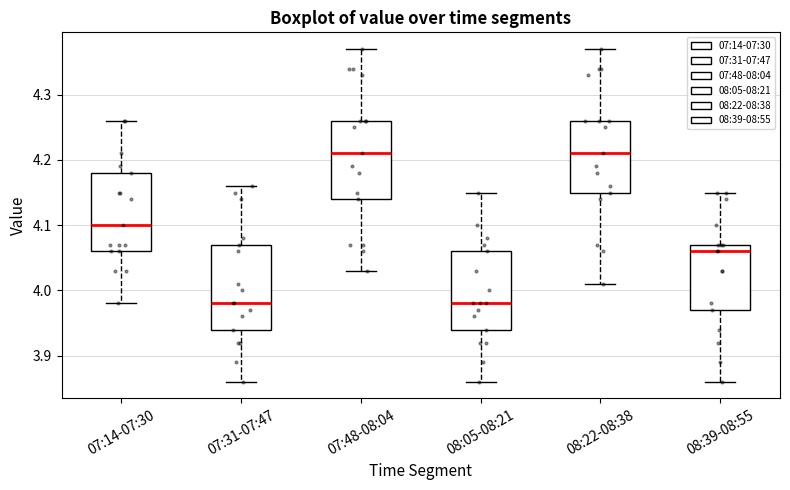

Reading left to right, transcribe this box plot: for each box, give where its median line is, the range the box spans, and where its two whiskers end, as read against the y-axis. The values are not printed on the chart, so give them approximately, as read against the axis.

07:14-07:30: median 4.10, box 4.06 to 4.18, whiskers 3.98 to 4.26
07:31-07:47: median 3.98, box 3.94 to 4.07, whiskers 3.86 to 4.16
07:48-08:04: median 4.21, box 4.14 to 4.26, whiskers 4.03 to 4.37
08:05-08:21: median 3.98, box 3.94 to 4.06, whiskers 3.86 to 4.15
08:22-08:38: median 4.21, box 4.15 to 4.26, whiskers 4.01 to 4.37
08:39-08:55: median 4.06, box 3.97 to 4.07, whiskers 3.86 to 4.15